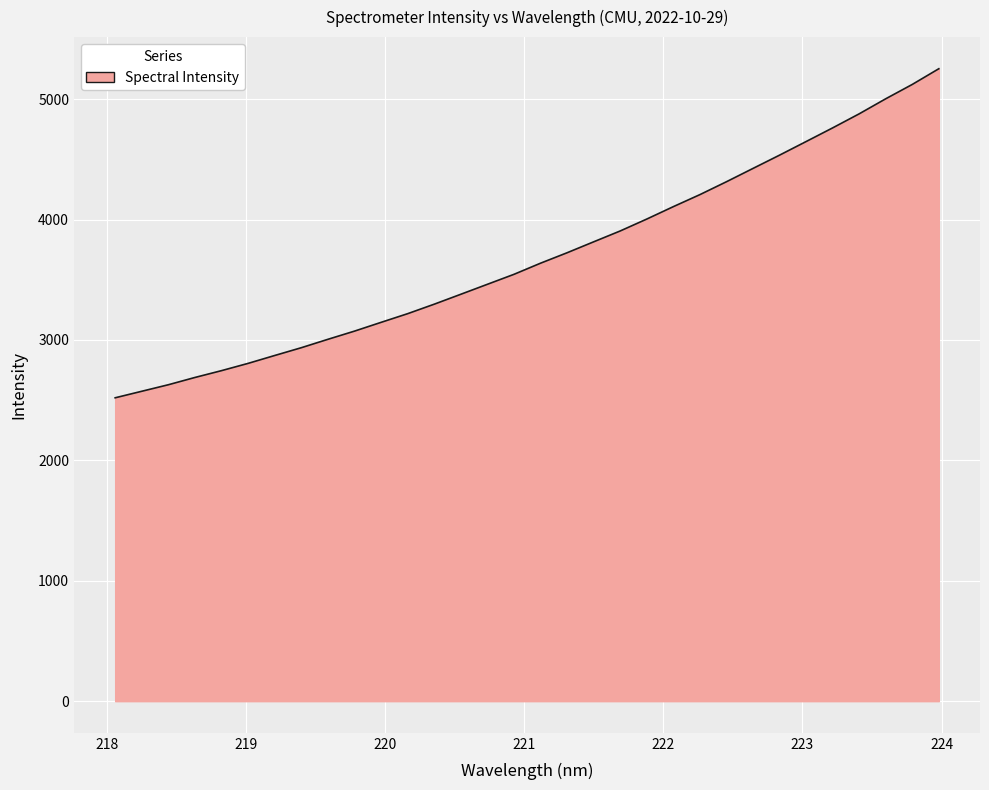

What is the minimum value shown in the chart?

2519.6